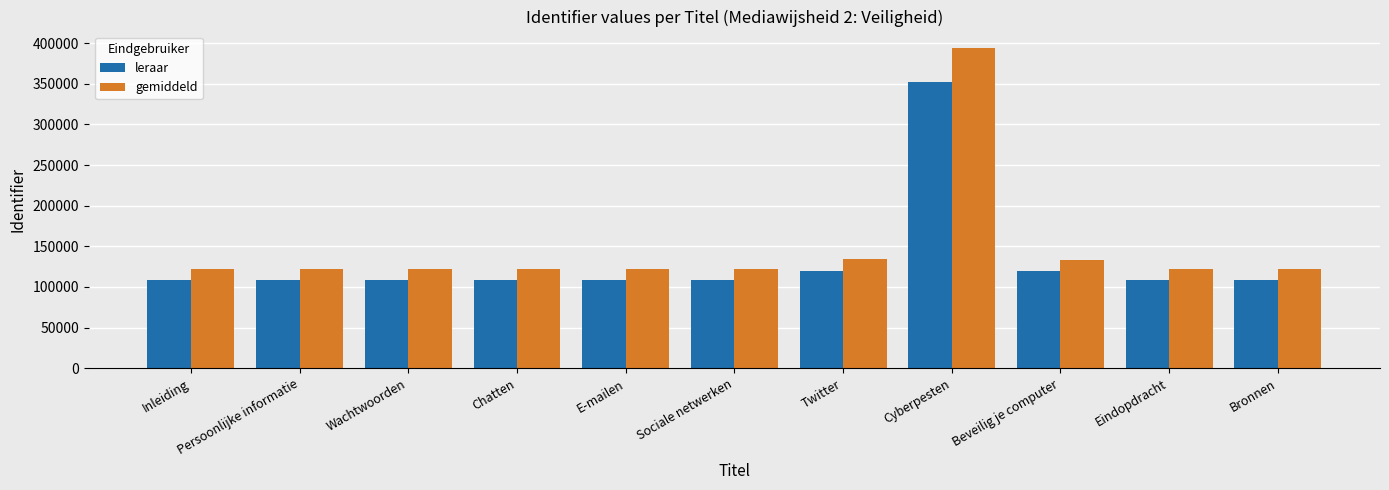

How many data points in gemiddeld are above 122119?

6